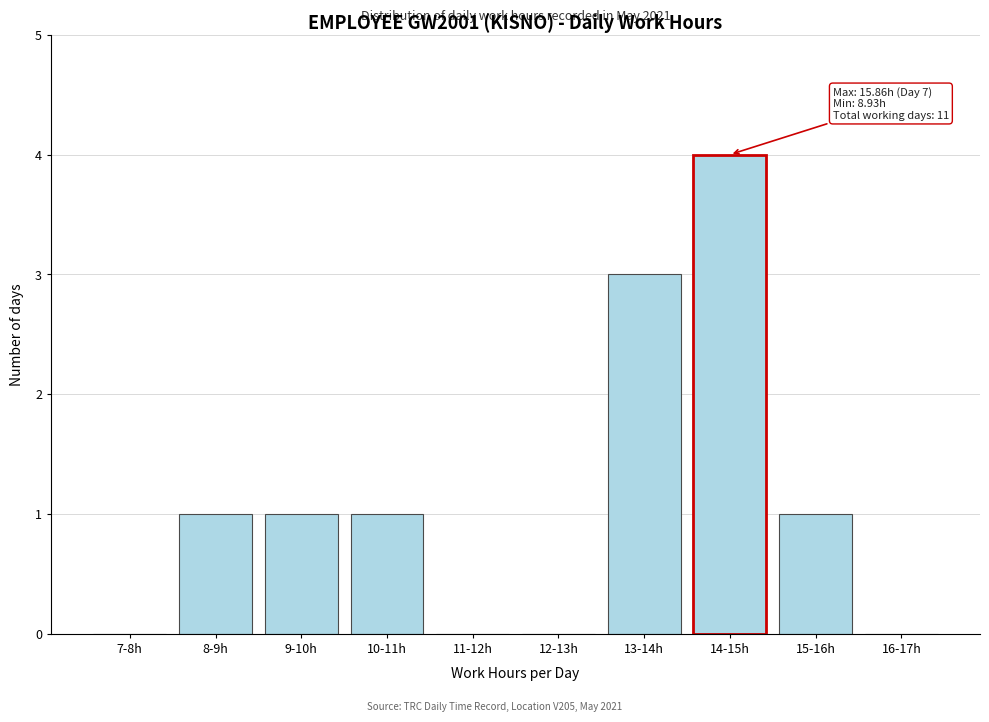

Reading left to right, transcribe all the data shown in this chart.

7-8h=0	8-9h=1	9-10h=1	10-11h=1	11-12h=0	12-13h=0	13-14h=3	14-15h=4	15-16h=1	16-17h=0